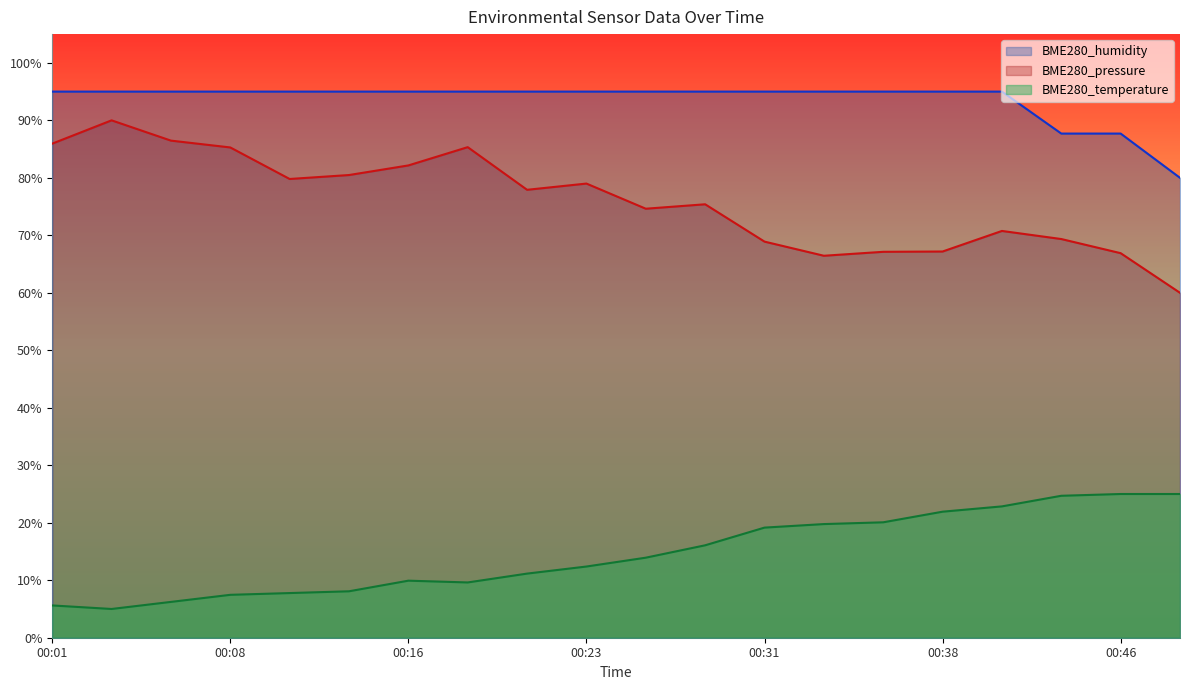

What is the average value of the BME280_temperature series?

14.6